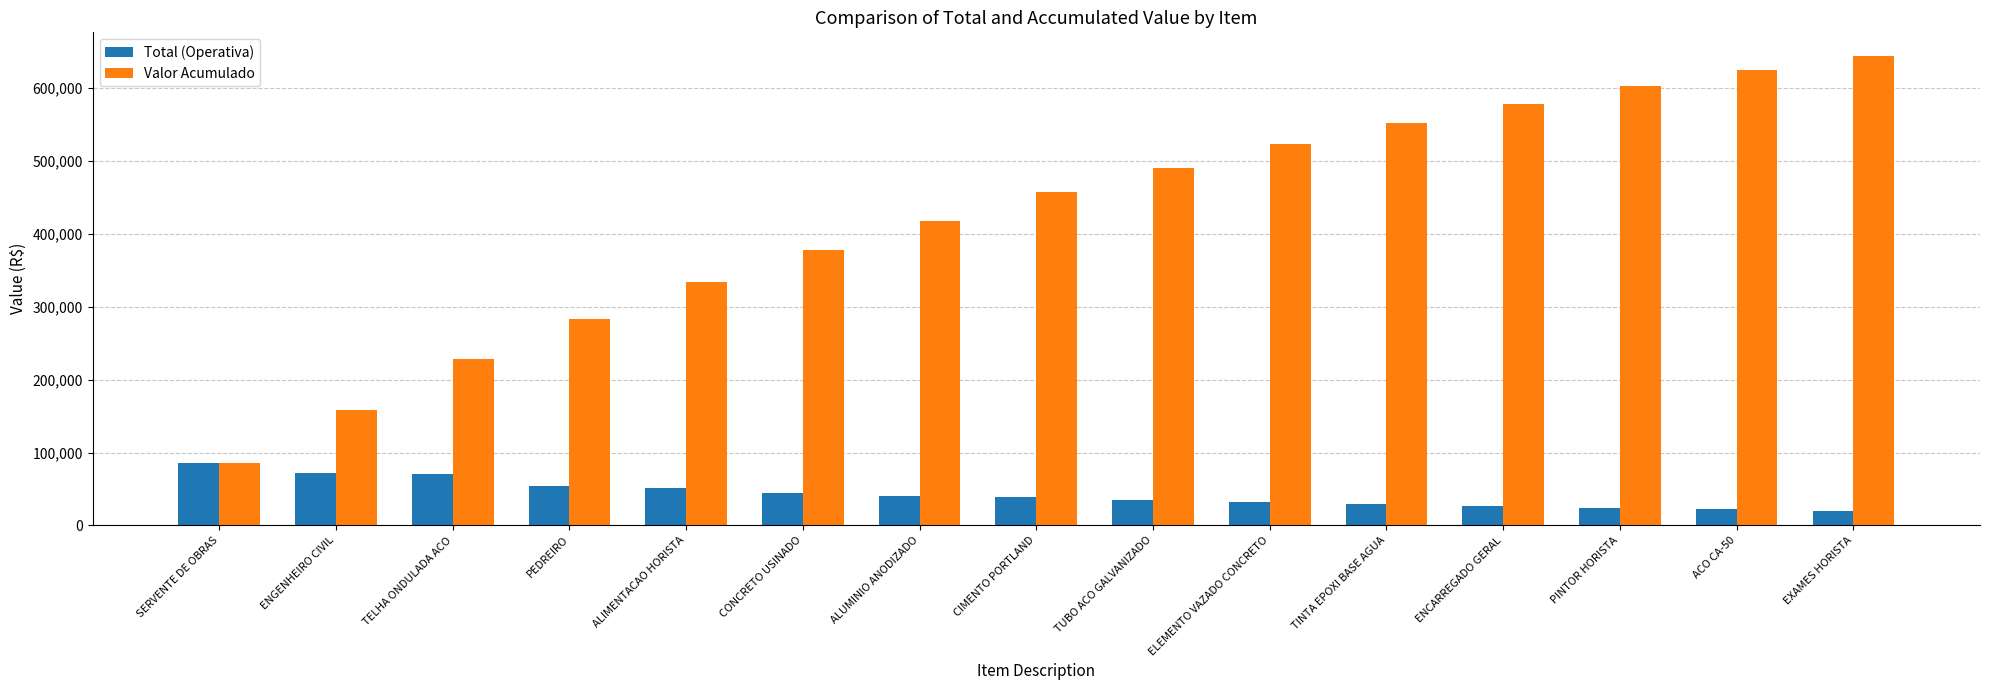

What is the difference between the second highest and minimum values in the Total (Operativa) series?

52269.8